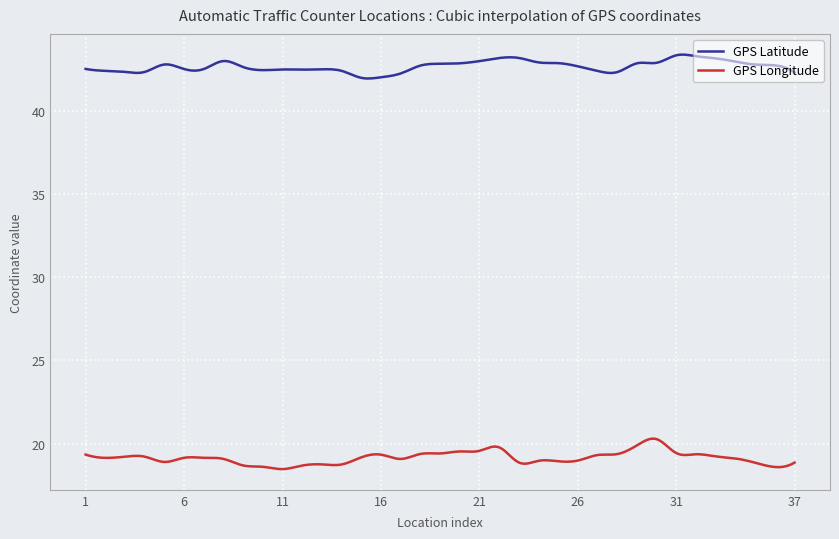

What is the sum of all GPS Longitude values?

5741.7